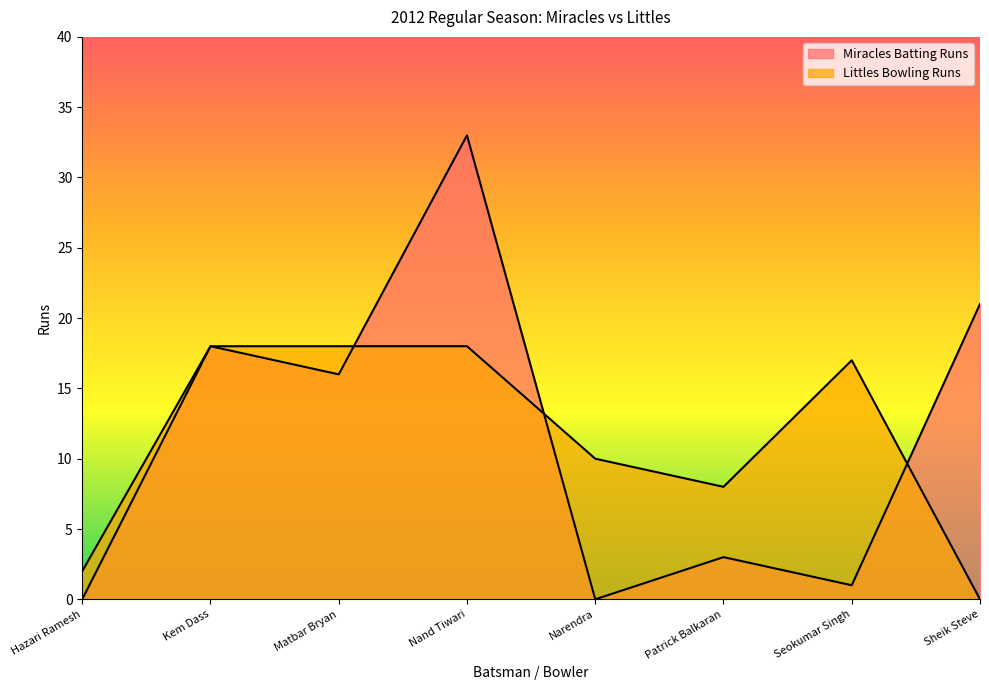

True or false: Miracles Batting Runs and Littles Bowling Runs intersect in this chart.

True